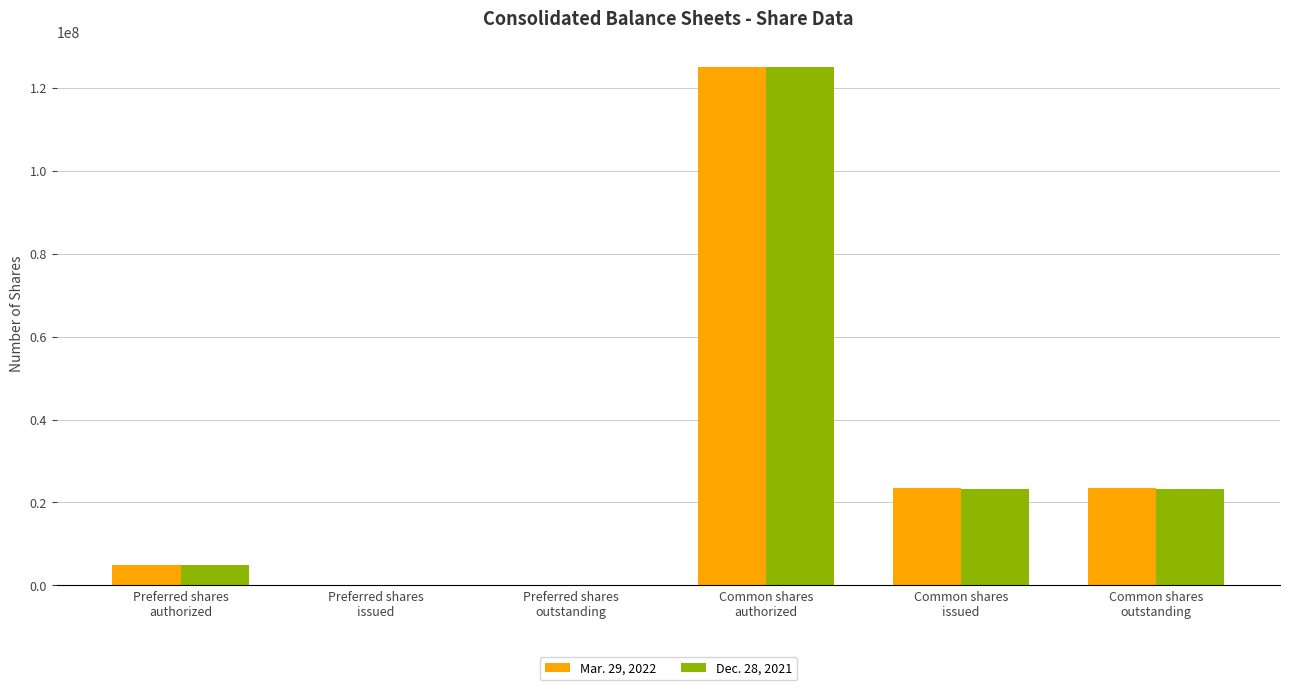

What is the greatest value displayed?

125000000